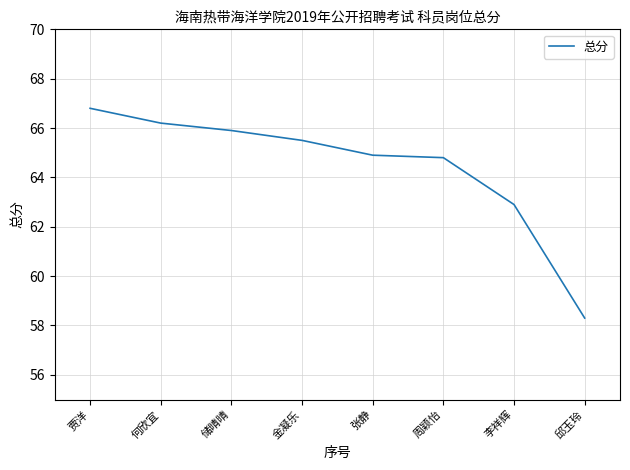

Which label corresponds to the largest value in the chart?

贾洋